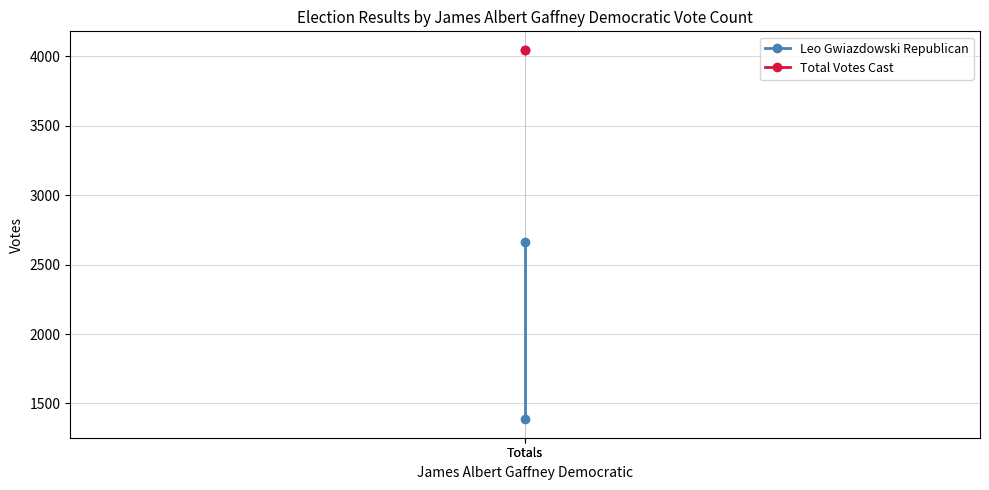

Reading left to right, what are all the values shown in this chart?

Leo Gwiazdowski Republican: Totals=2661	Totals=1386
Total Votes Cast: Totals=4047	Totals=4047